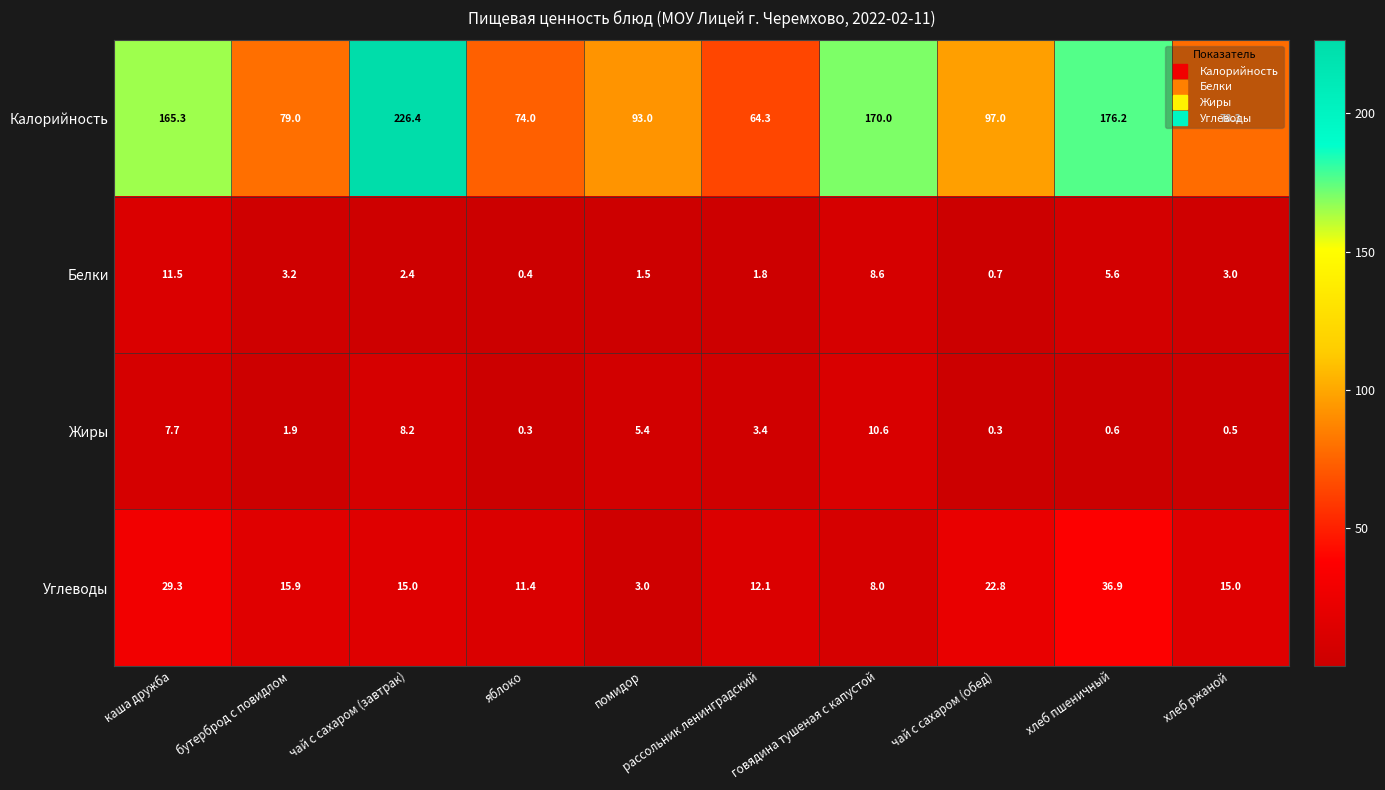

Which category has the highest value across all series?

чай с сахаром (завтрак)